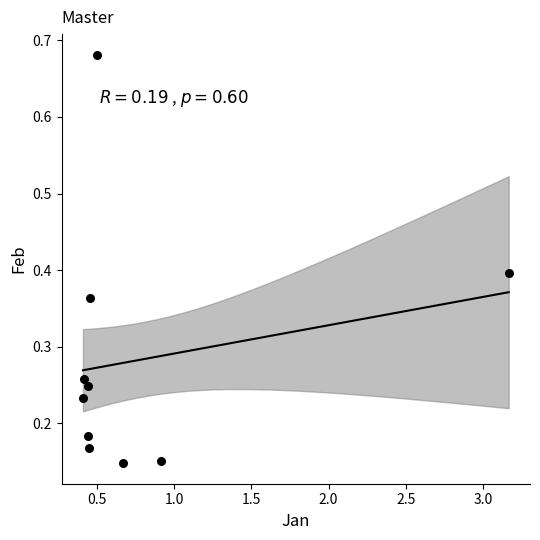

What is the range of Y values (max minus min)?

0.5